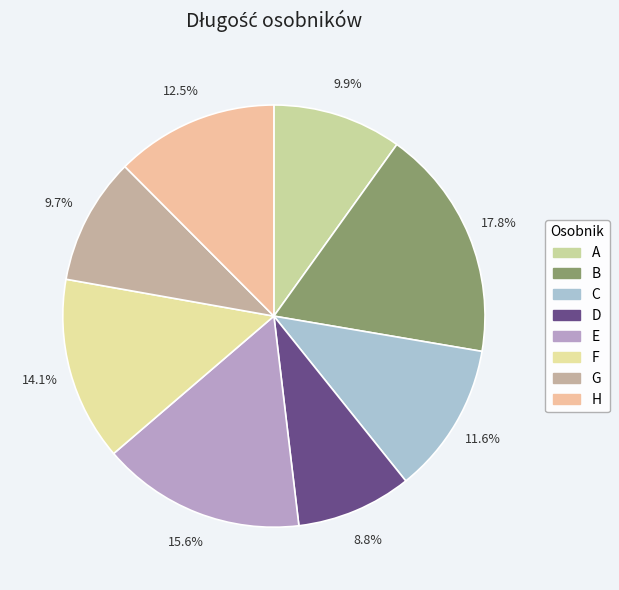

Which has a higher value, C or A?

C